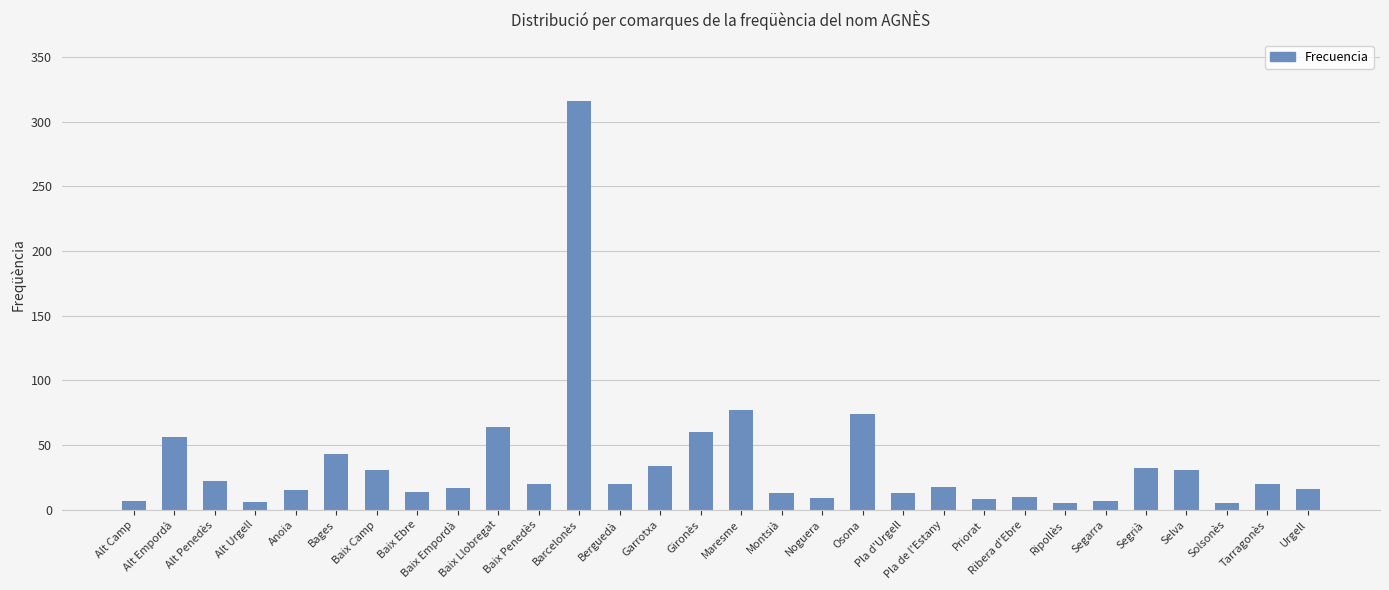

What is the maximum value shown in the chart?

316